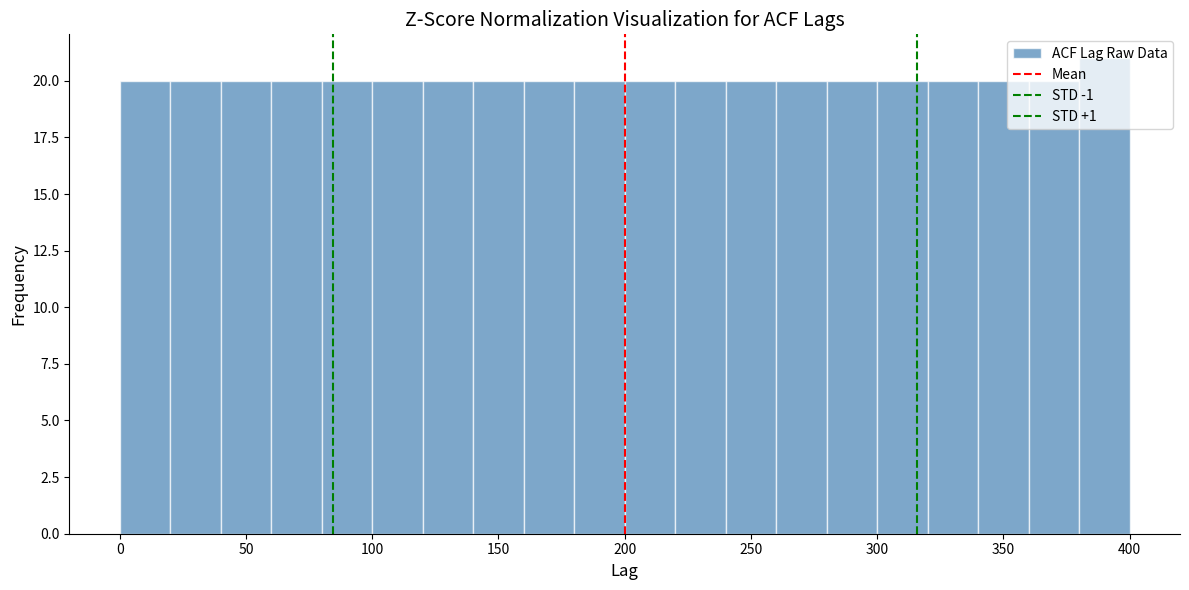

Reading left to right, list every bar in this chart as the range it spans on the x-axis followed by its height. The values are not printed on the chart, so give them approximately, as read against the axis.

0 to 20: 20
20 to 40: 20
40 to 60: 20
60 to 80: 20
80 to 100: 20
100 to 120: 20
120 to 140: 20
140 to 160: 20
160 to 180: 20
180 to 200: 20
200 to 220: 20
220 to 240: 20
240 to 260: 20
260 to 280: 20
280 to 300: 20
300 to 320: 20
320 to 340: 20
340 to 360: 20
360 to 380: 20
380 to 400: 21